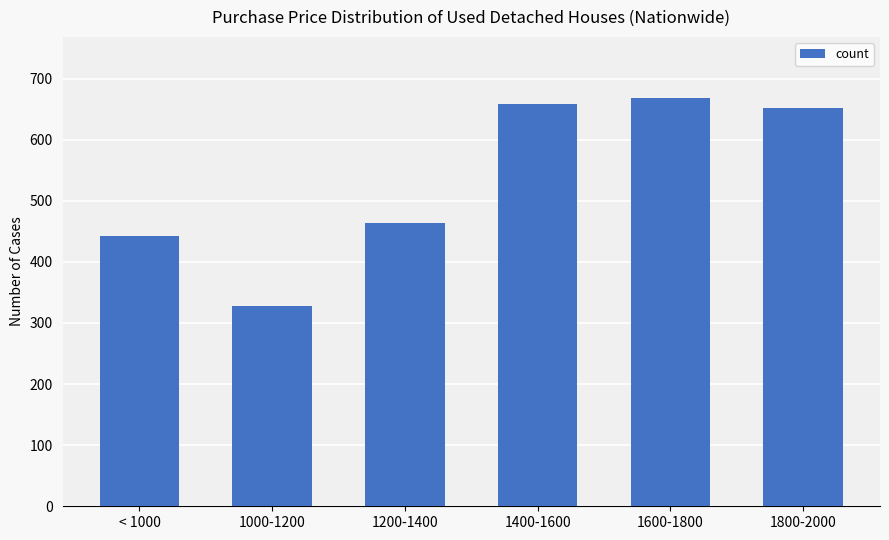

What is the value of the 6th bar from the left?

652